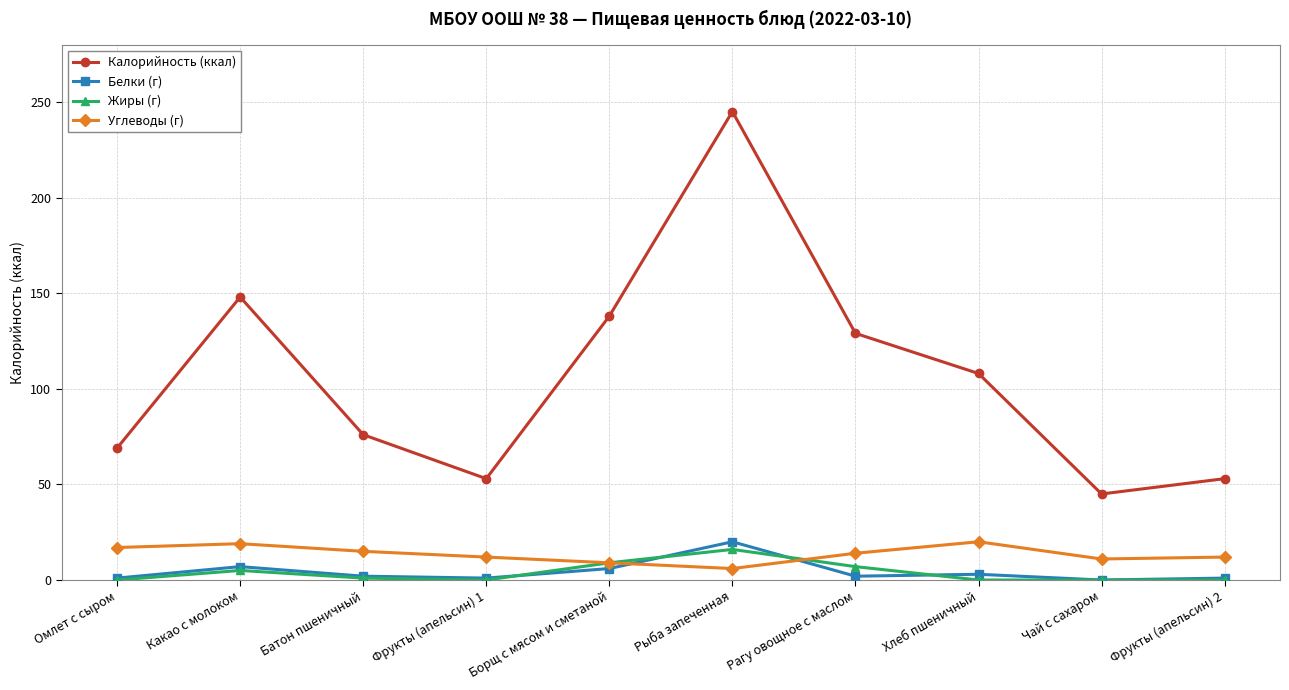

True or false: Калорийность (ккал) has more than 2 interior local peaks.

False